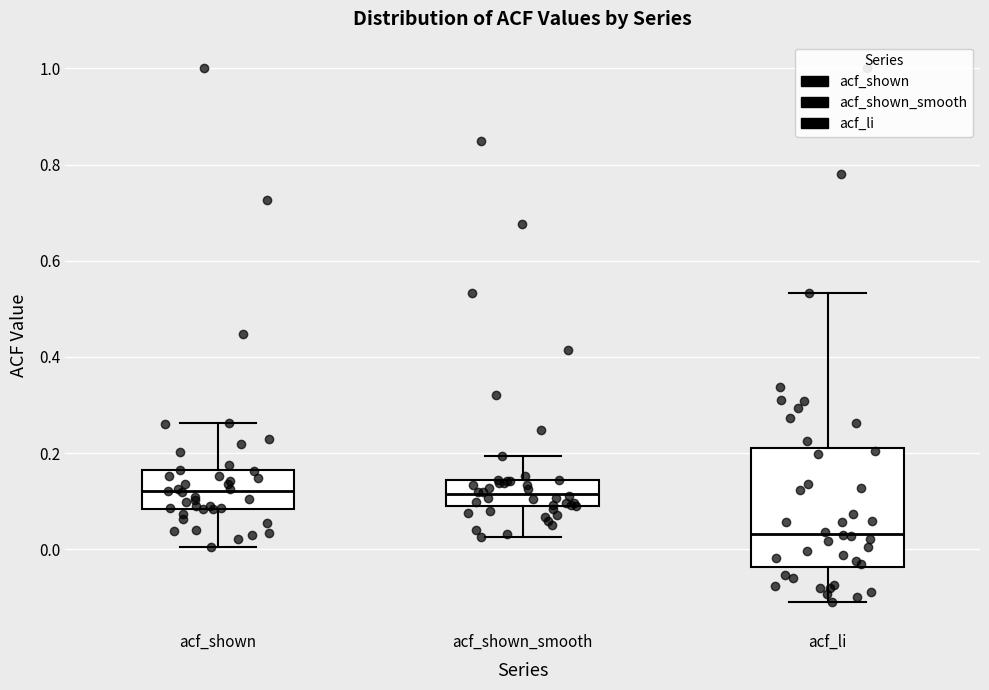

Comparing the boxes themselves (not the whiskers), which one is the tallest?

acf_li